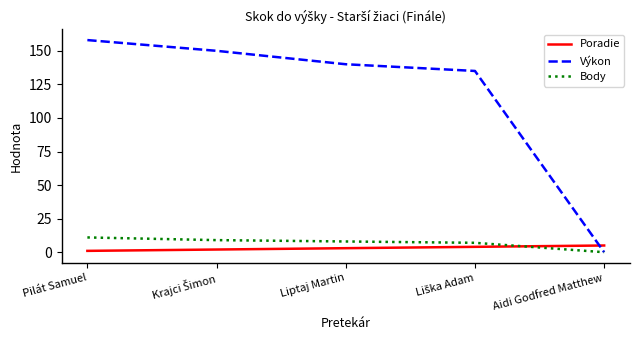

Which series ends up on top after the final intersection of Body and Poradie?

Poradie